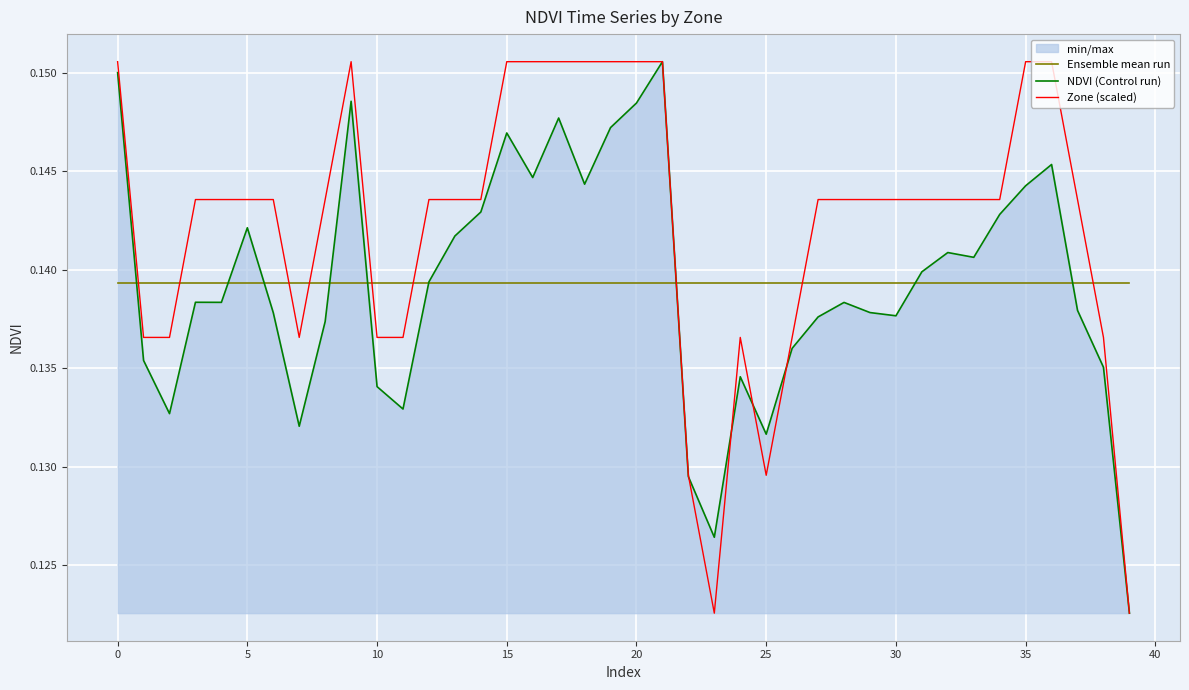

True or false: Ensemble mean run has more than 1 interior local peaks.

False